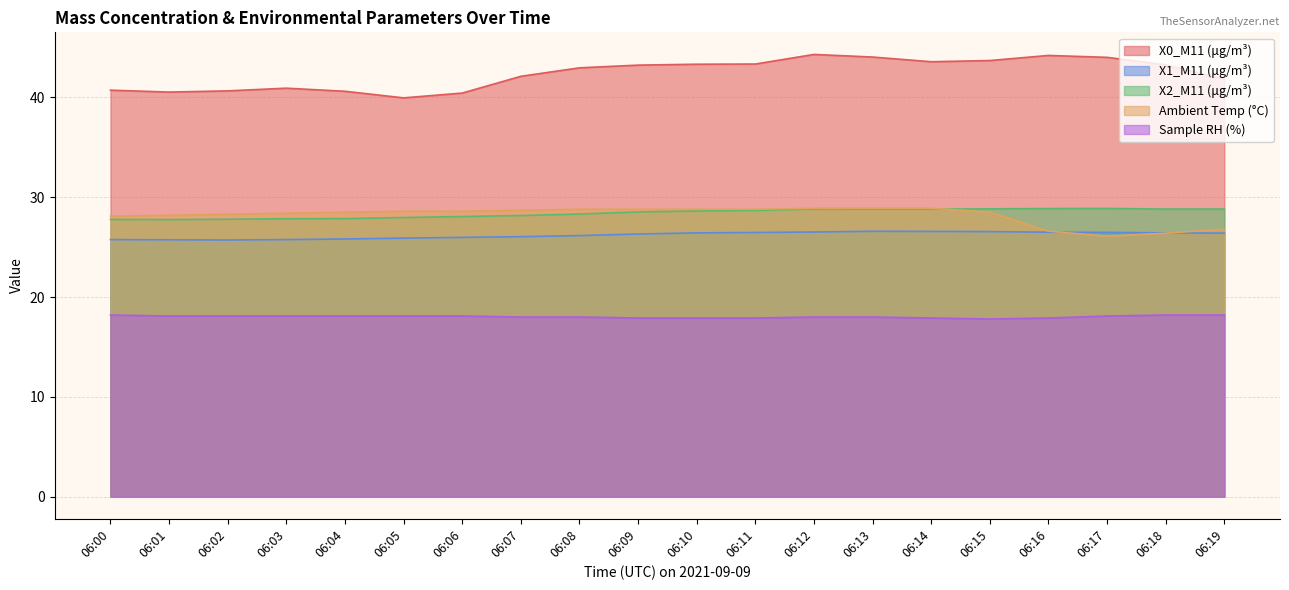

True or false: X0_M11 (μg/m³) and X1_M11 (μg/m³) cross at least once.

False